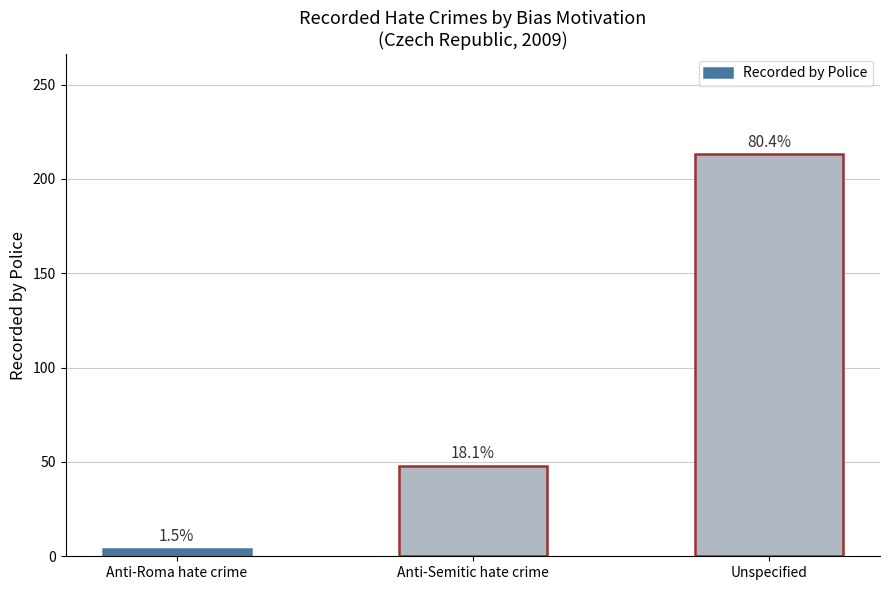

Rank the categories by value from highest to lowest.

Unspecified, Anti-Semitic hate crime, Anti-Roma hate crime